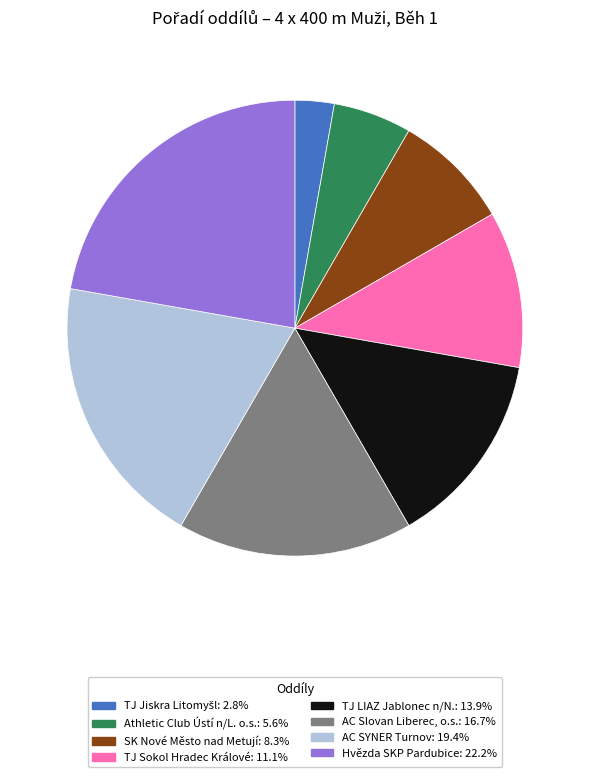

Which category has the biggest portion of the pie?

Hvězda SKP Pardubice